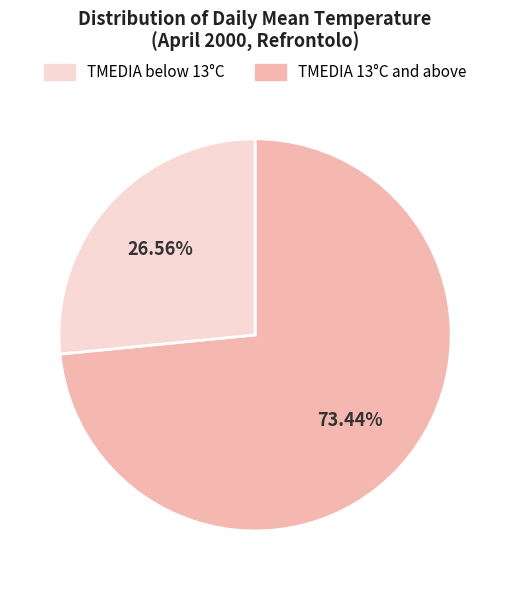

Is there any slice that represents more than half of the pie?

Yes